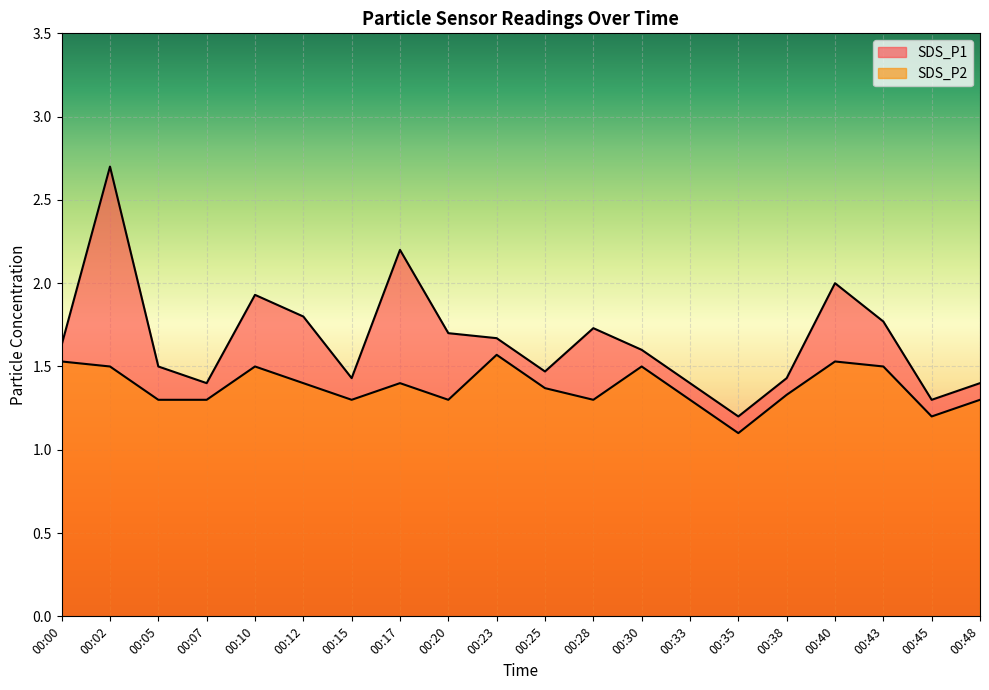

What is the difference between the maximum and minimum values in the SDS_P1 series?

1.5